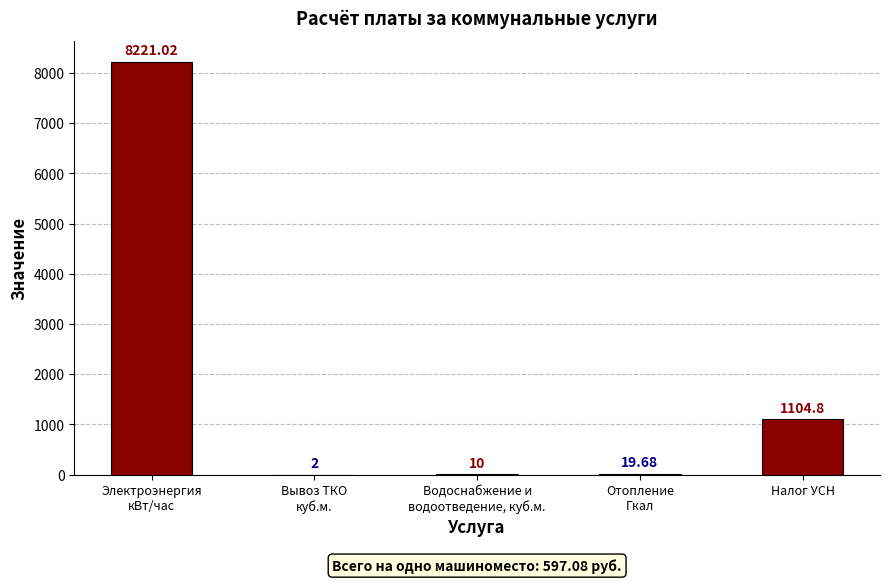

At which label is the value closest to 4111?

Налог УСН